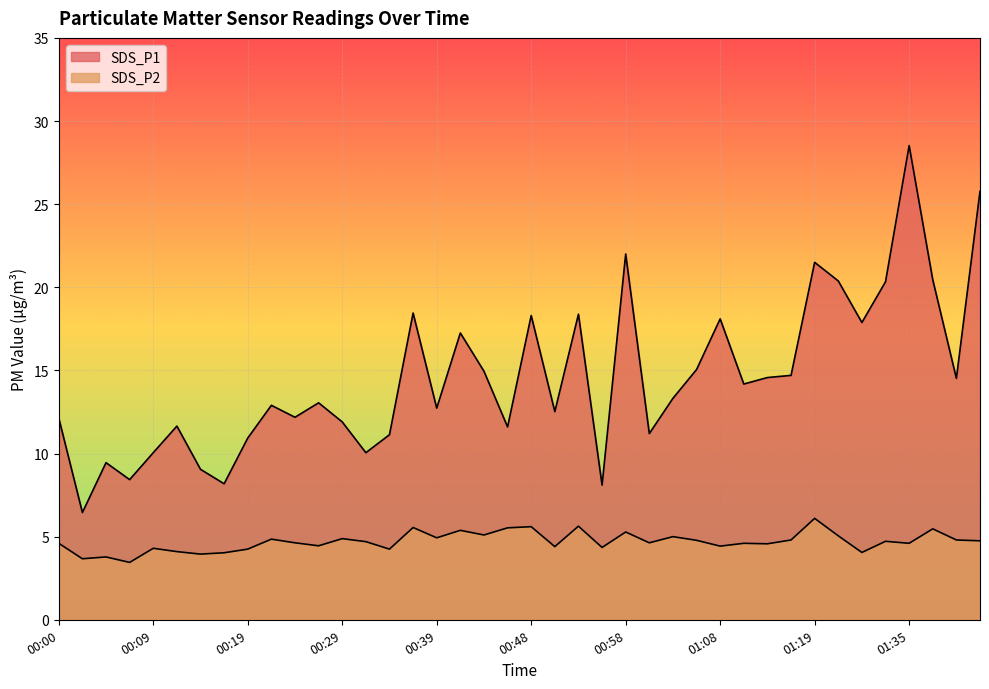

How many lines are shown in the chart?

2